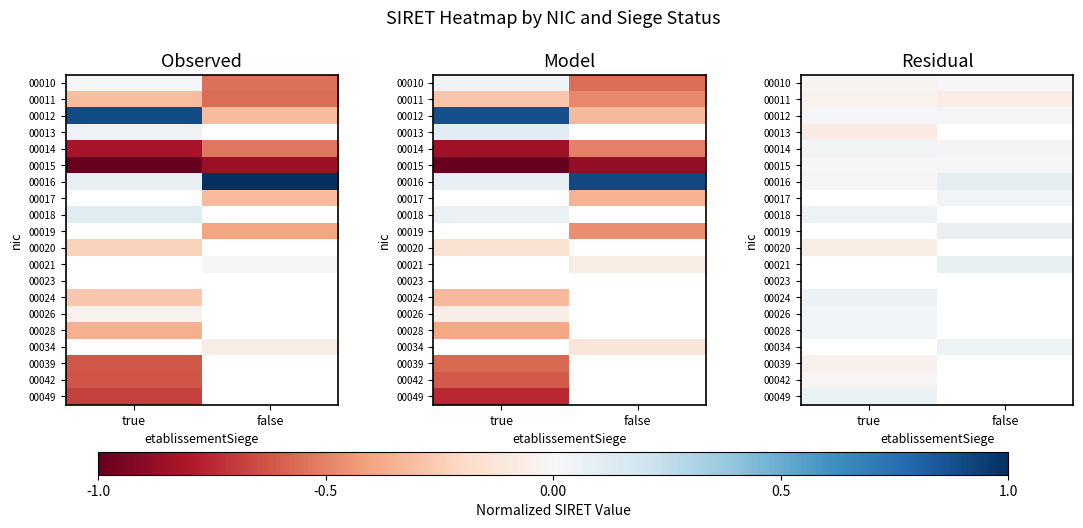

At which label does 00021 first exceed 0?

false